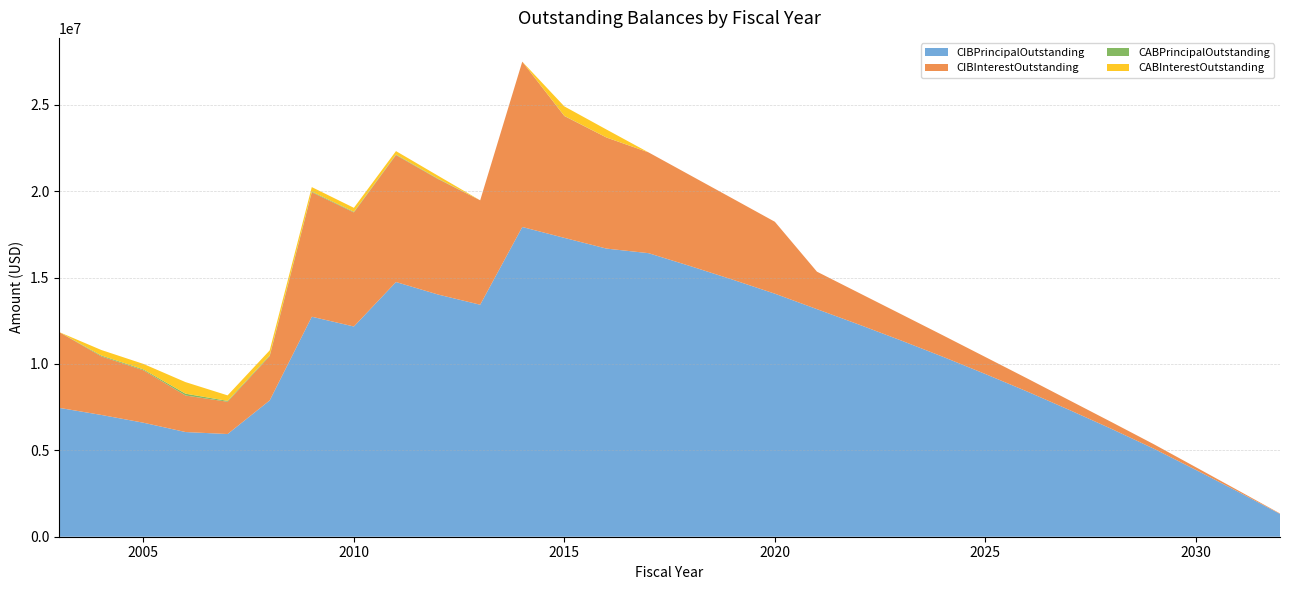

Reading left to right, transcribe all the data shown in this chart.

CIBPrincipalOutstanding: 2003=7460000.0	2004=7050000.0	2005=6600000.0	2006=6060000.0	2007=5945000.0	2008=7890000.0	2009=12735000.0	2010=12170000.0	2011=14745000.0	2012=14020000.0	2013=13430000.0	2014=17930000.0	2015=17300000.0	2016=16680000.0	2017=16415000.0	2018=15660000.0	2019=14880000.0	2020=14070000.0	2021=13175000.0	2022=12280000.0	2023=11360000.0	2024=10410000.0	2025=9420000.0	2026=8400000.0	2027=7335000.0	2028=6240000.0	2029=5100000.0	2030=3870000.0	2031=2610000.0	2032=1320000.0
CIBInterestOutstanding: 2003=4387072.5	2004=3390235.2	2005=3034485.0	2006=2115942.7	2007=1868026.4	2008=2562527.7	2009=7205033.9	2010=6604765.1	2011=7349236.4	2012=6682367.6	2013=6044588.9	2014=9572216.3	2015=7051077.3	2016=6428520.3	2017=5834260.8	2018=5251426.3	2019=4694201.8	2020=4163321.8	2021=2169565.0	2022=1832794.0	2023=1523024.0	2024=1239874.0	2025=984209.0	2026=757187.0	2027=559680.0	2028=392996.0	2029=258000.0	2030=156000.0	2031=78600.0	2032=26400.0
CABPrincipalOutstanding: 2003=0.0	2004=50000.0	2005=50000.0	2006=105000.0	2007=50000.0	2008=45000.0	2009=40000.0	2010=35000.0	2011=30000.0	2012=25000.0	2013=0.0	2014=0.0	2015=10000.0	2016=5000.0	2017=0.0	2018=0.0	2019=0.0	2020=0.0	2021=0.0	2022=0.0	2023=0.0	2024=0.0	2025=0.0	2026=0.0	2027=0.0	2028=0.0	2029=0.0	2030=0.0	2031=0.0	2032=0.0
CABInterestOutstanding: 2003=0.0	2004=320000.0	2005=320000.0	2006=670000.0	2007=320000.0	2008=290000.0	2009=260000.0	2010=230000.0	2011=200000.0	2012=170000.0	2013=0.0	2014=0.0	2015=550000.0	2016=460000.0	2017=0.0	2018=0.0	2019=0.0	2020=0.0	2021=0.0	2022=0.0	2023=0.0	2024=0.0	2025=0.0	2026=0.0	2027=0.0	2028=0.0	2029=0.0	2030=0.0	2031=0.0	2032=0.0